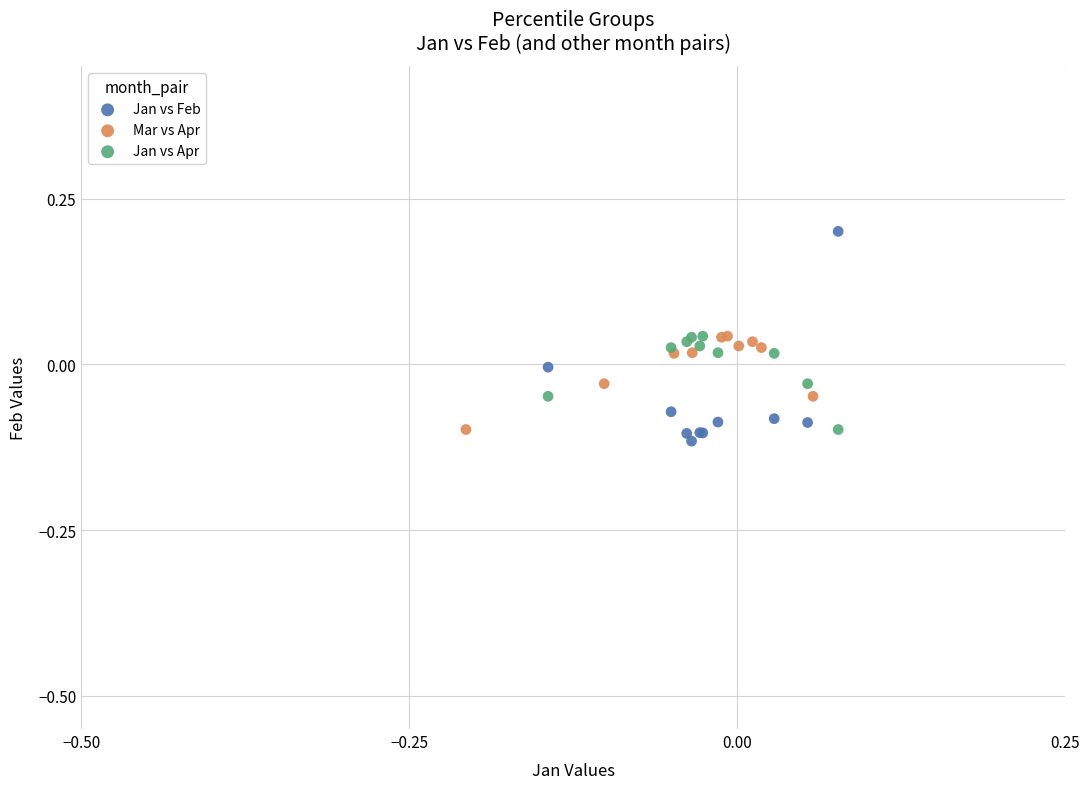

Which series has the largest Y range (max minus min)?

Jan vs Feb